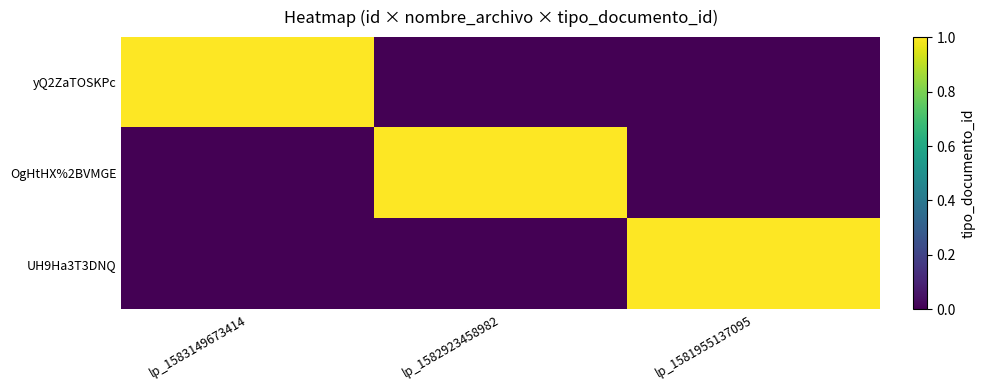

Which series has the widest spread of values?

yQ2ZaTOSKPc